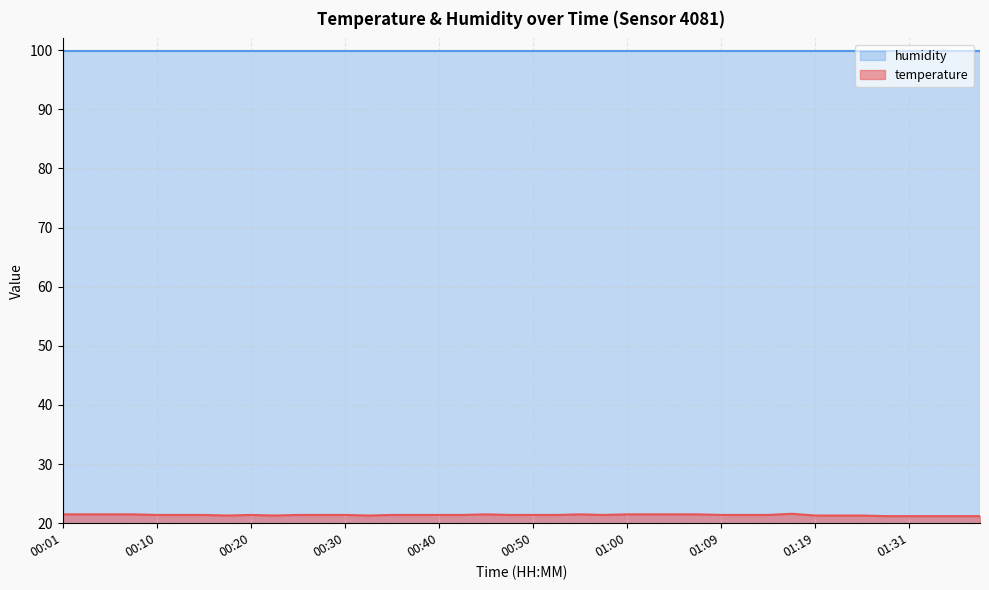

True or false: temperature and humidity intersect in this chart.

False